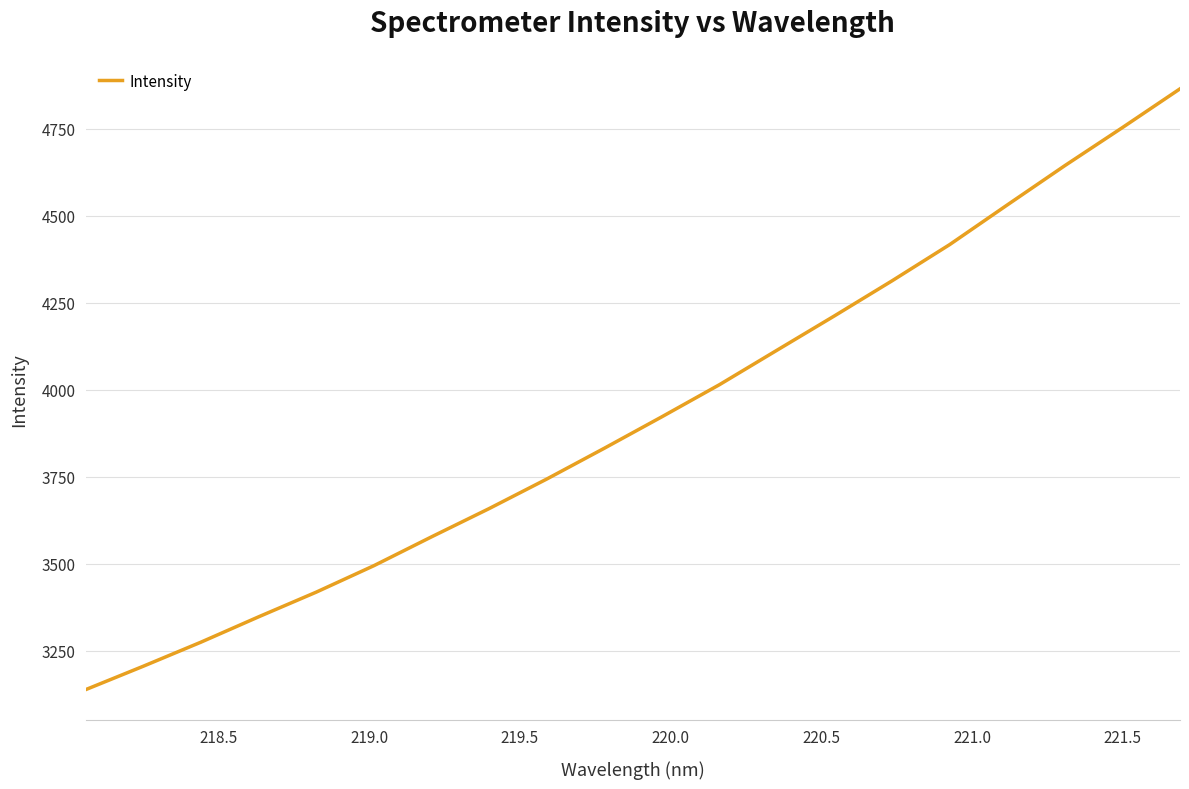

What is the maximum value shown in the chart?

4864.4